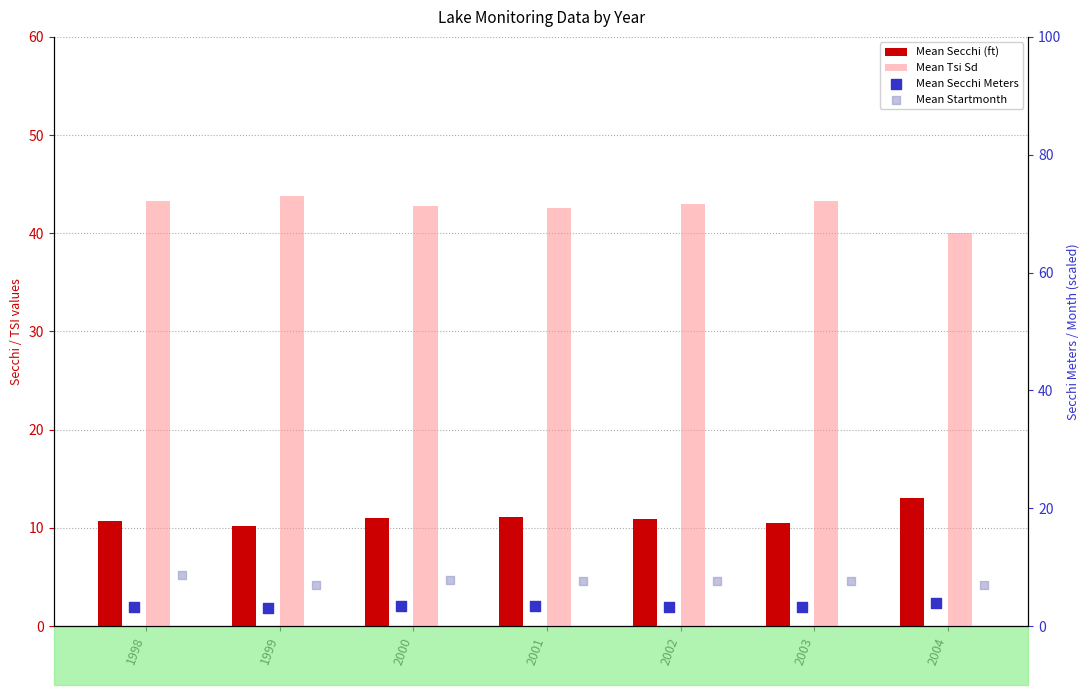

At how many categories does at least one series exceed 14?

7